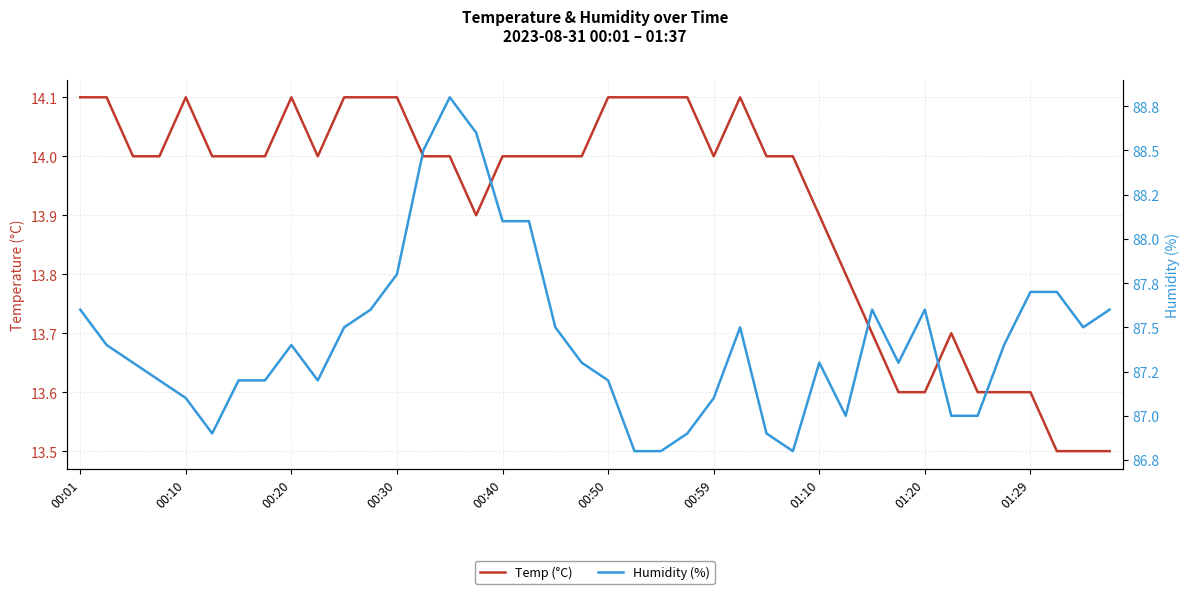

What is the total value across all series at 33?

100.7